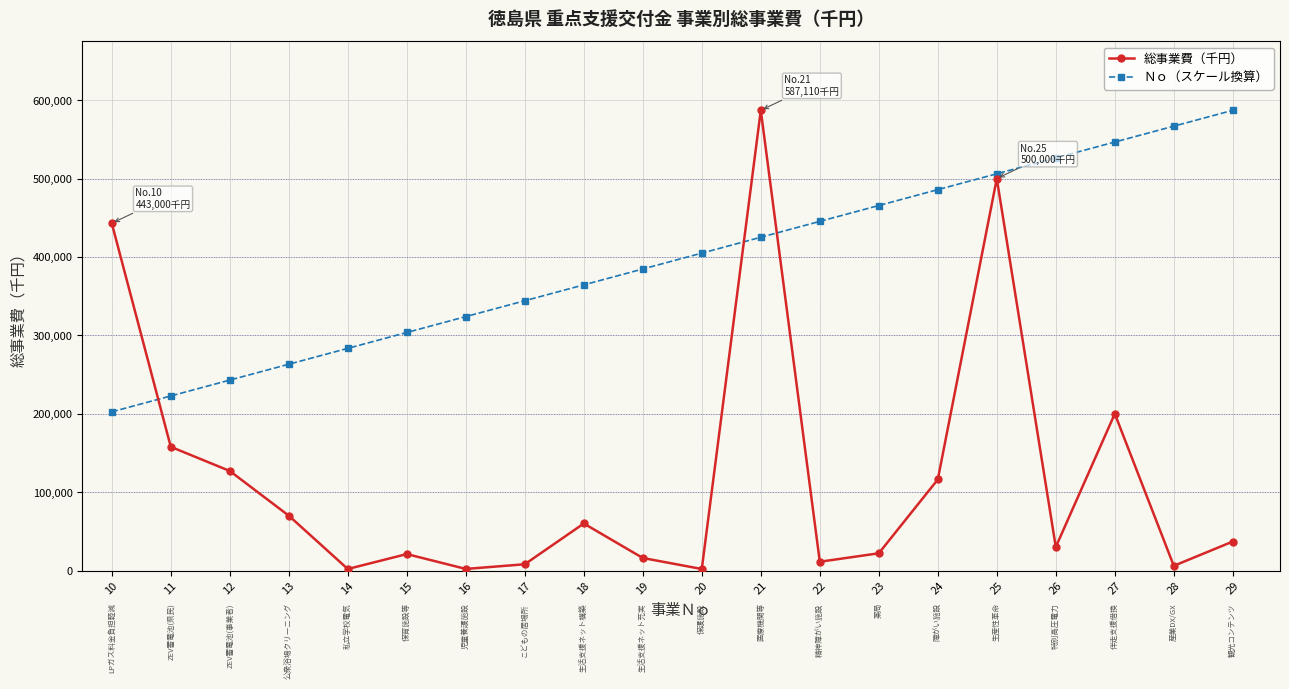

Count the number of categories in the chart.

20